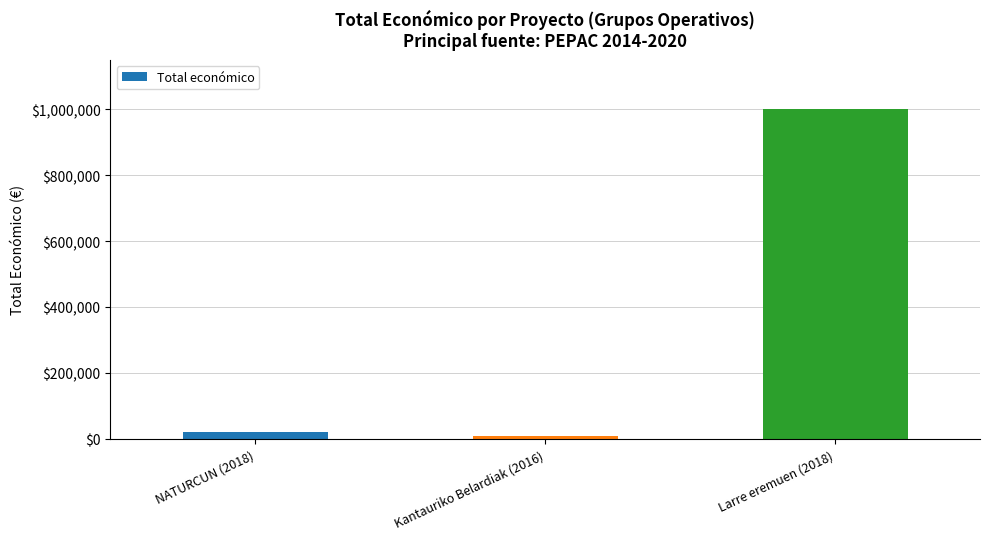

What is the maximum value shown in the chart?

999992